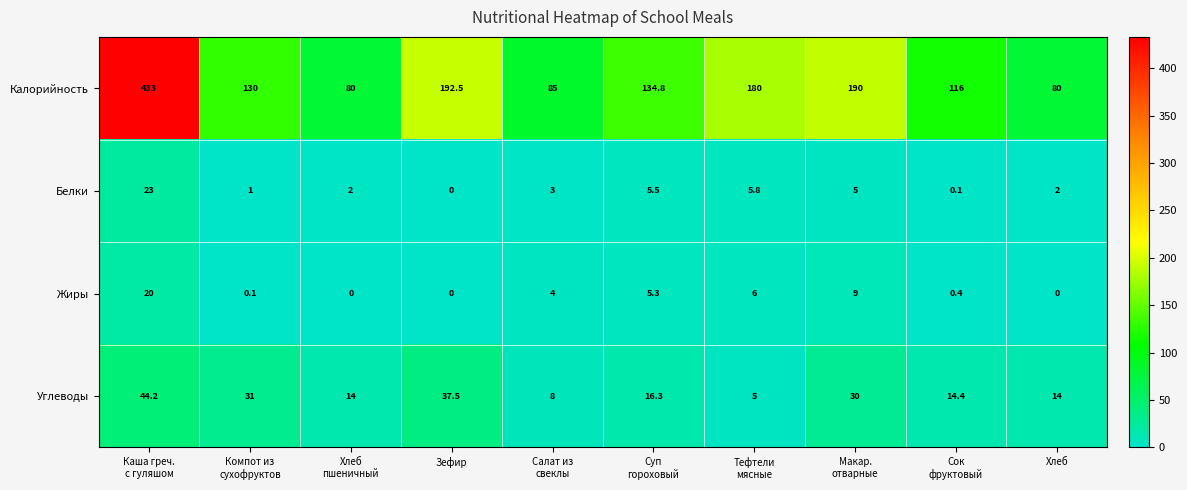

List the series in order of their peak value, highest first.

Калорийность, Углеводы, Белки, Жиры